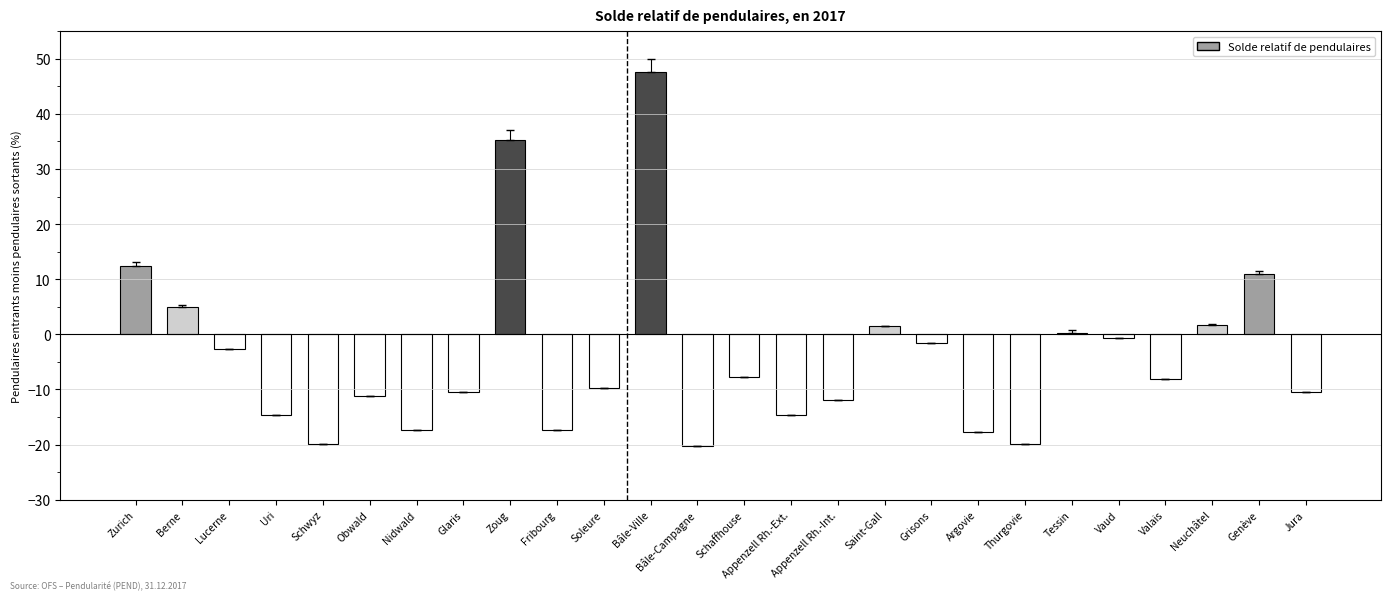

Does the chart contain any negative values?

Yes